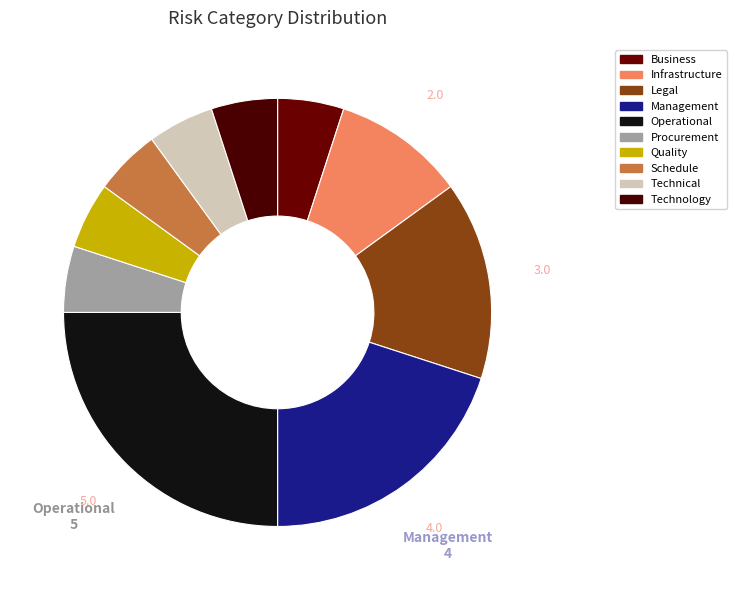

Is Procurement the majority of the pie?

No